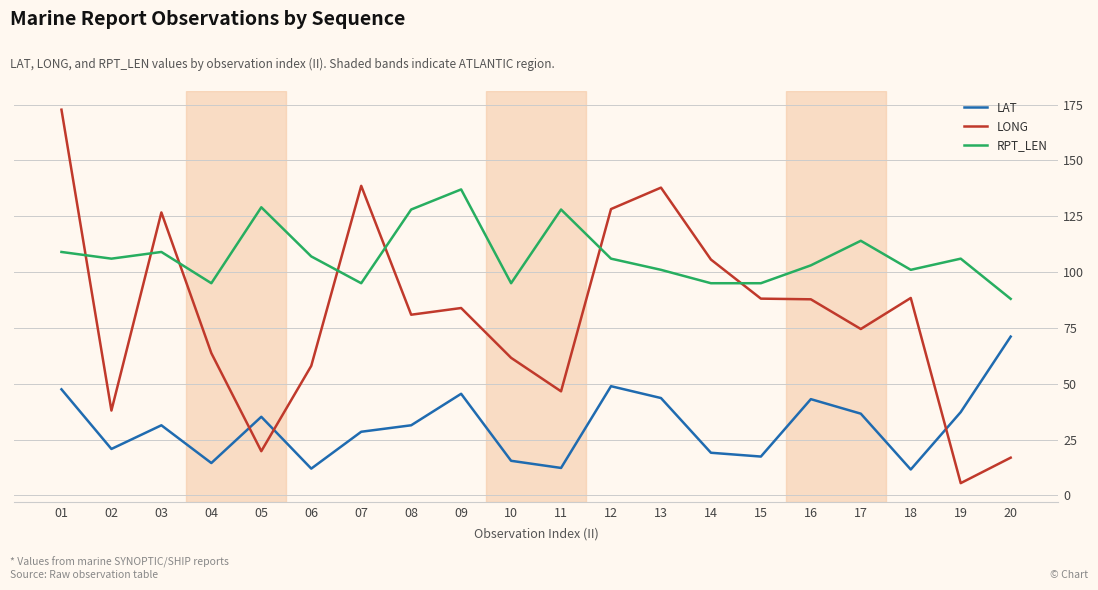

What is the difference between the maximum and second lowest values in the RPT_LEN series?

42.0